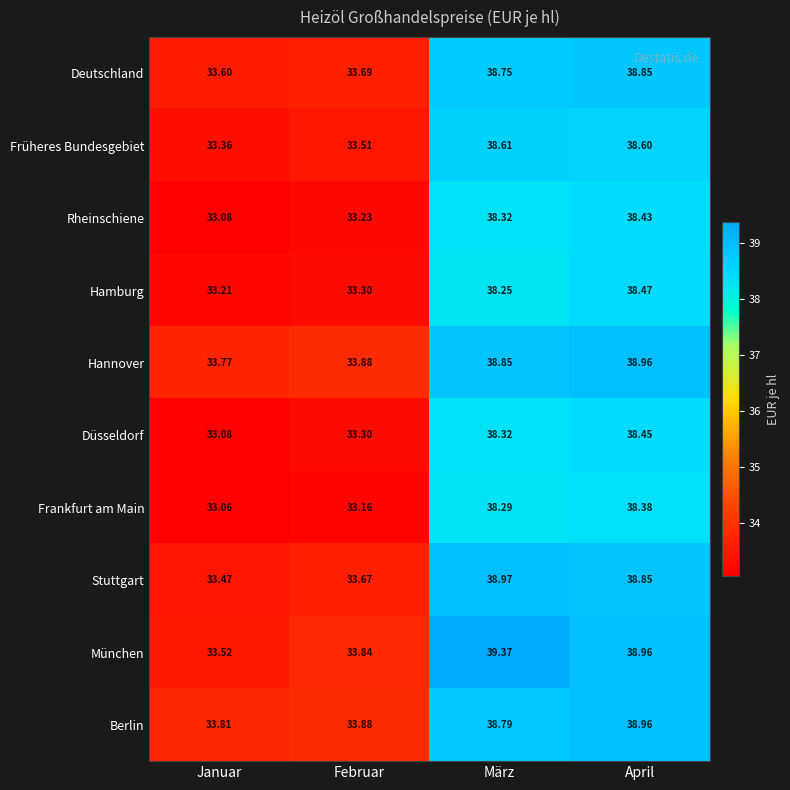

Which series has the largest total across all categories?

München